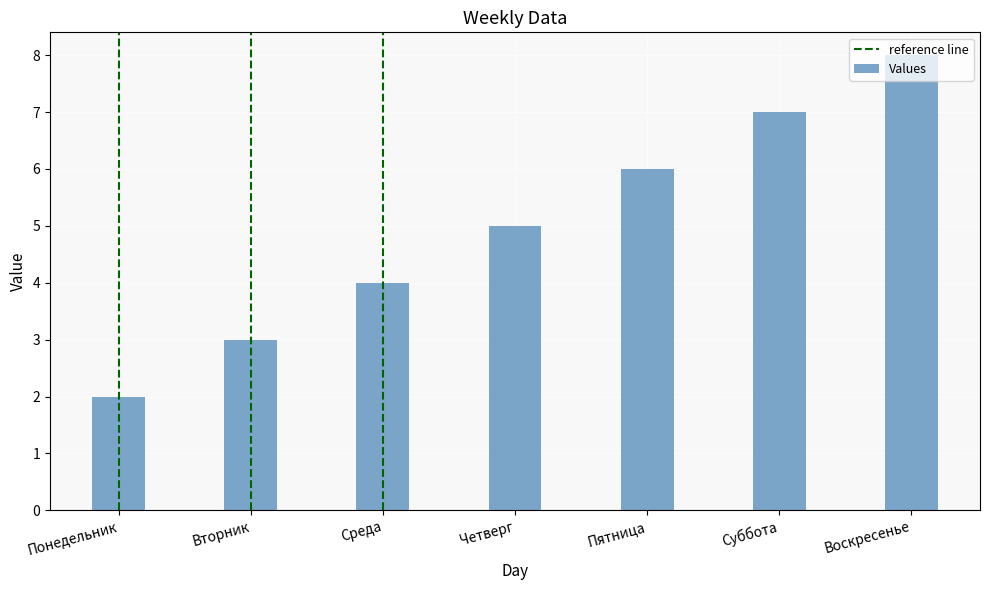

What is the label of the 4th bar from the left?

Четверг